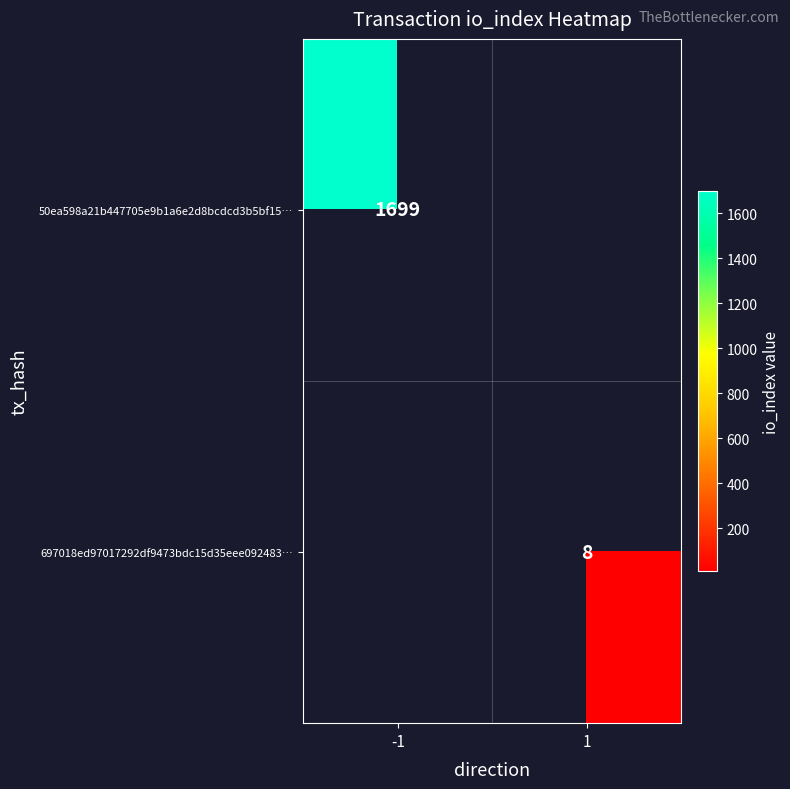

Which has a higher value, 1 or -1?

-1